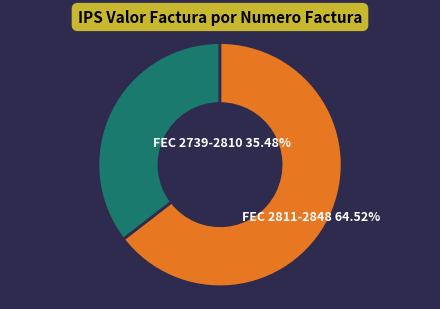

How many slices are in this pie chart?

2